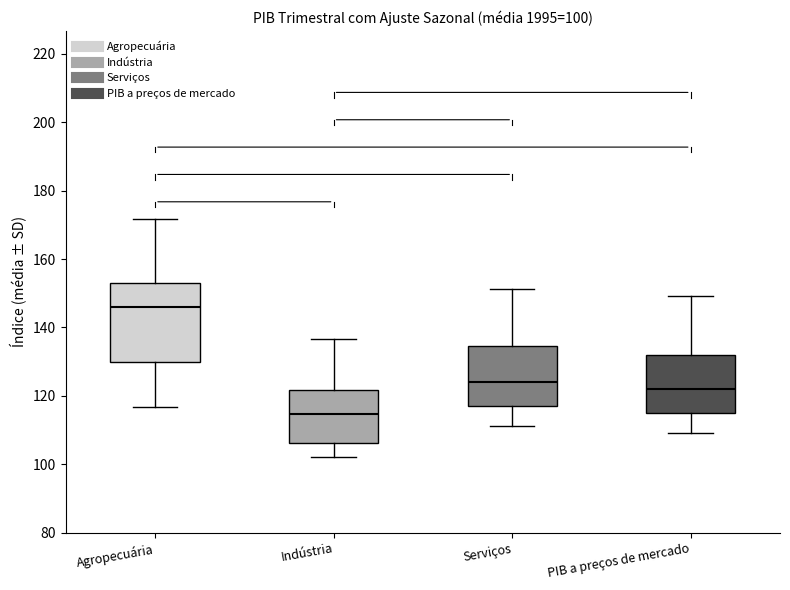

Which box's median line is the lowest?

Indústria